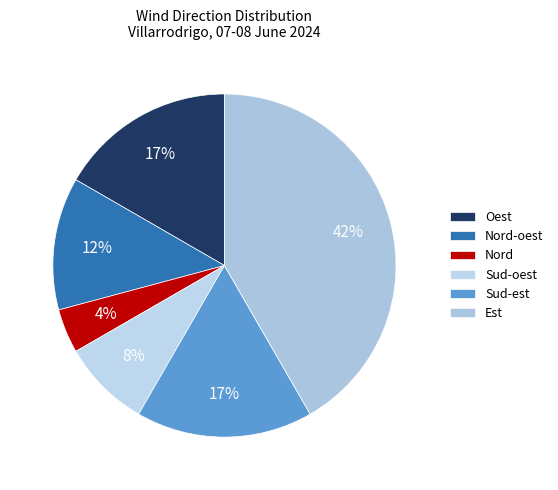

How many slices are in this pie chart?

6